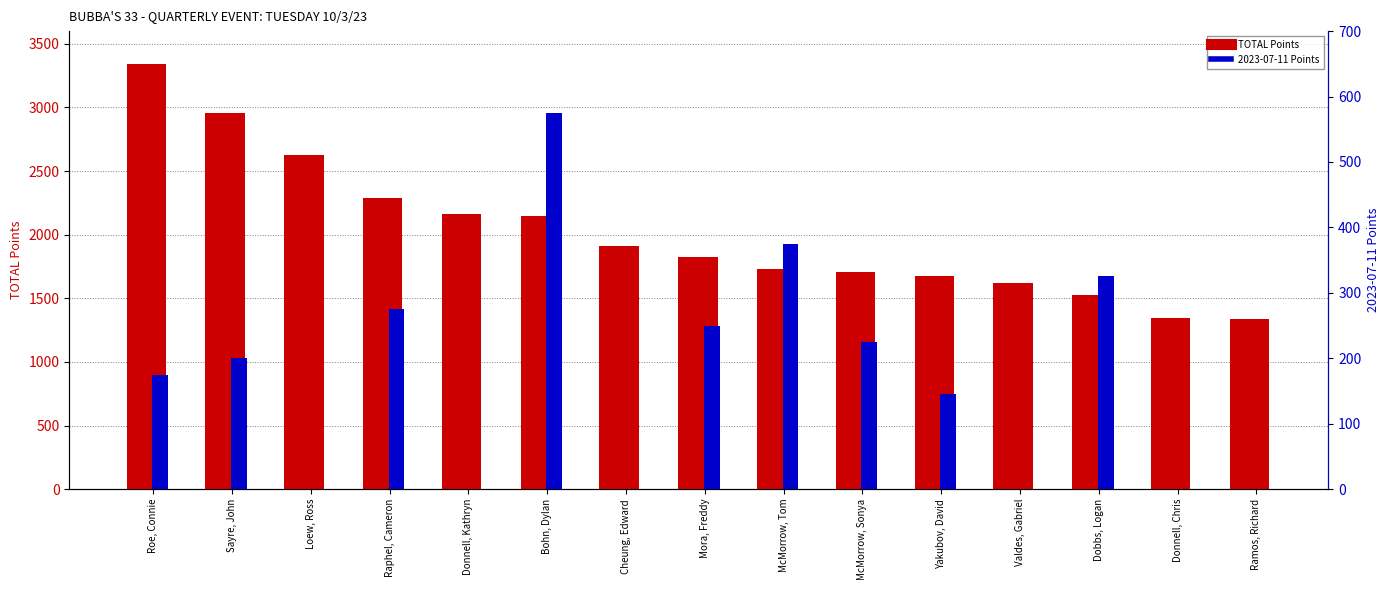

At which category is the sum across all series the highest?

Roe, Connie